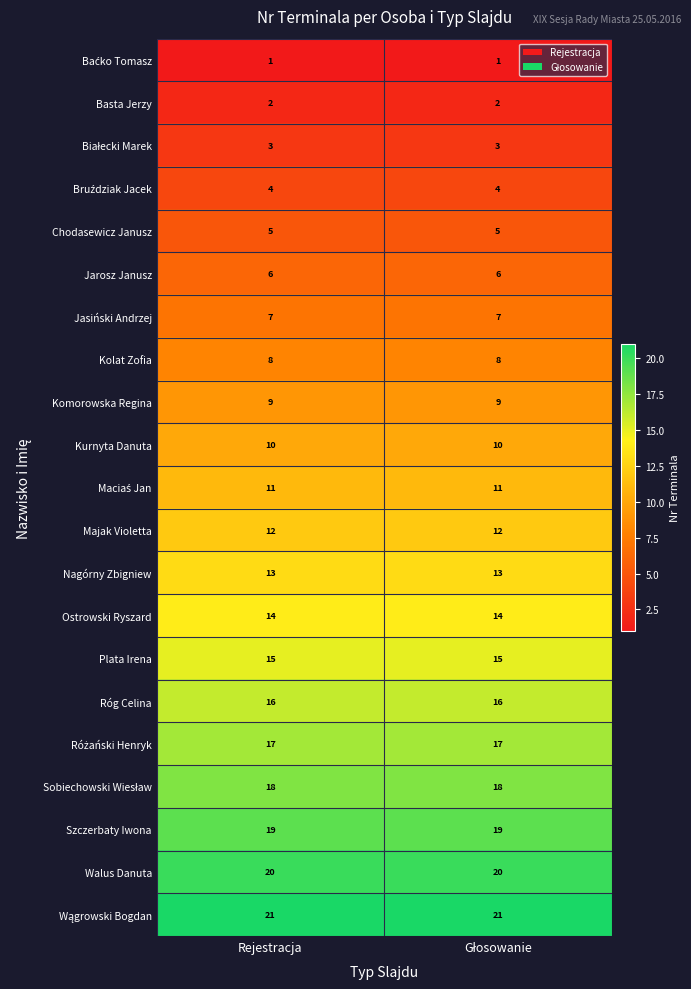

True or false: Róg Celina has a value of 16 at Rejestracja.

True